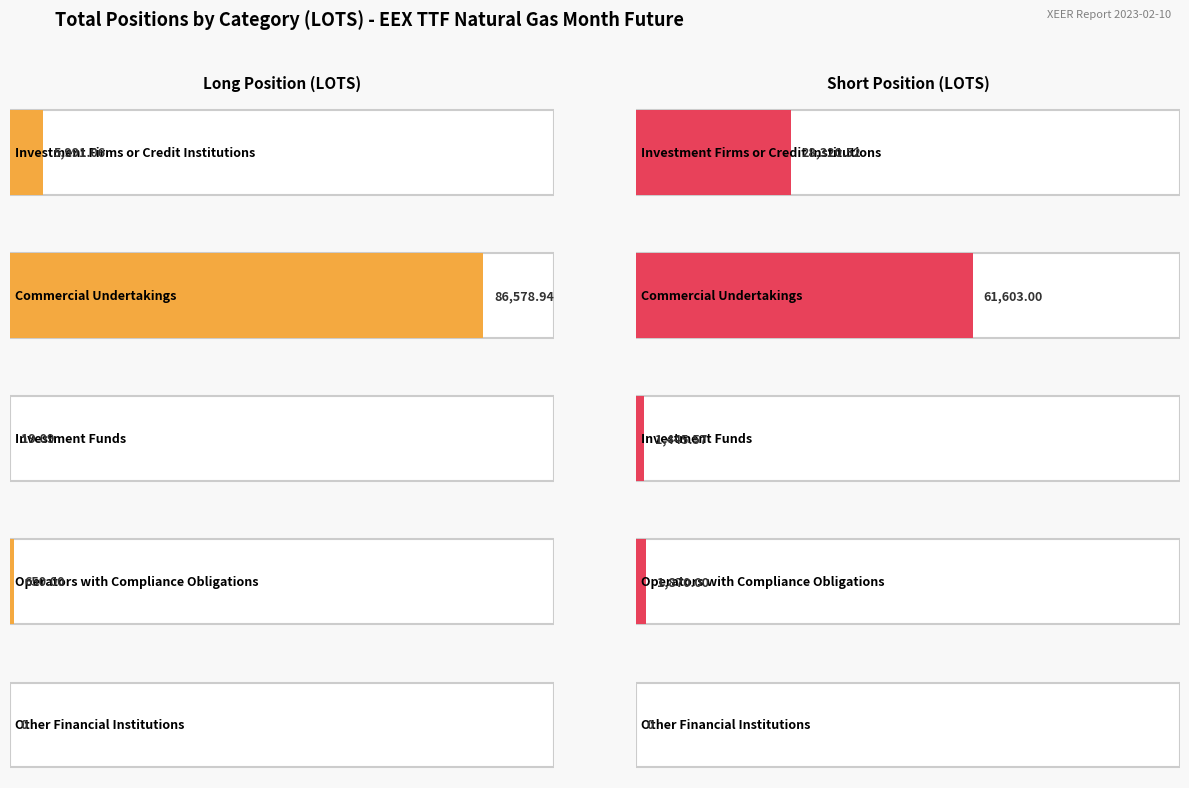

At Investment Firms
or Credit Institutions, list the series in order from largest to smallest.

Short, Long